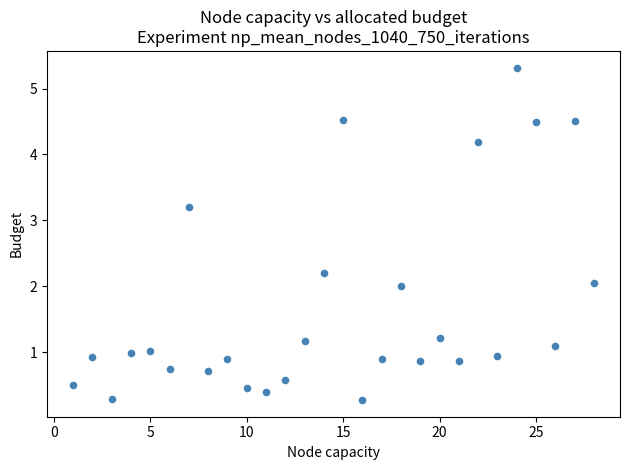

What is the range of X values (max minus min)?

27.0